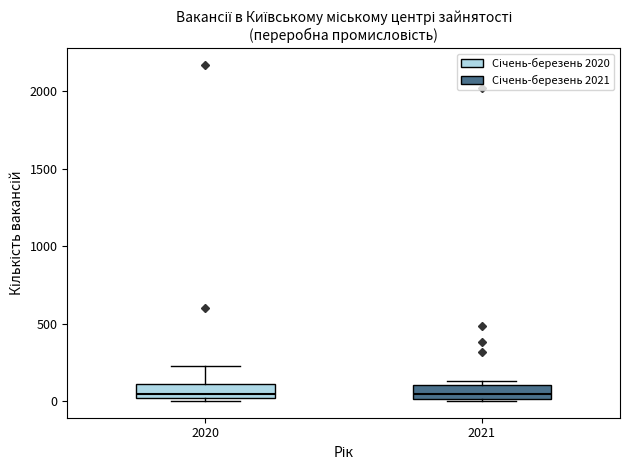

Reading left to right, transcribe this box plot: for each box, give where its median line is, the range the box spans, and where its two whiskers end, as read against the y-axis. The values are not printed on the chart, so give them approximately, as read against the axis.

2020: median 50, box 0 to 100, whiskers 0 (just below the box's lower edge) to 250
2021: median 50, box 0 to 100, whiskers 0 to 150